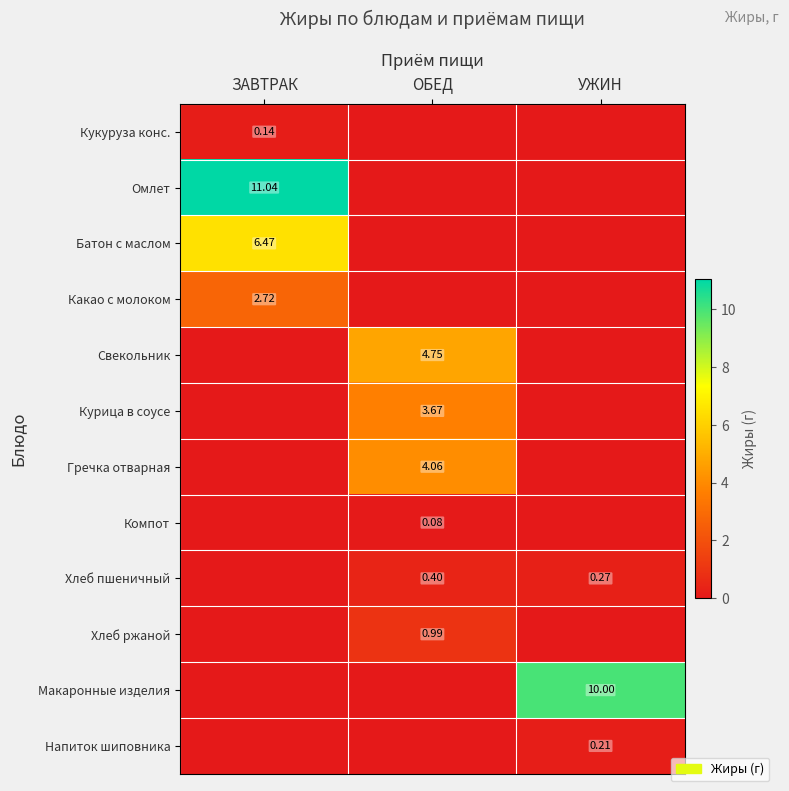

At which label is Батон с маслом closest to 3?

ОБЕД